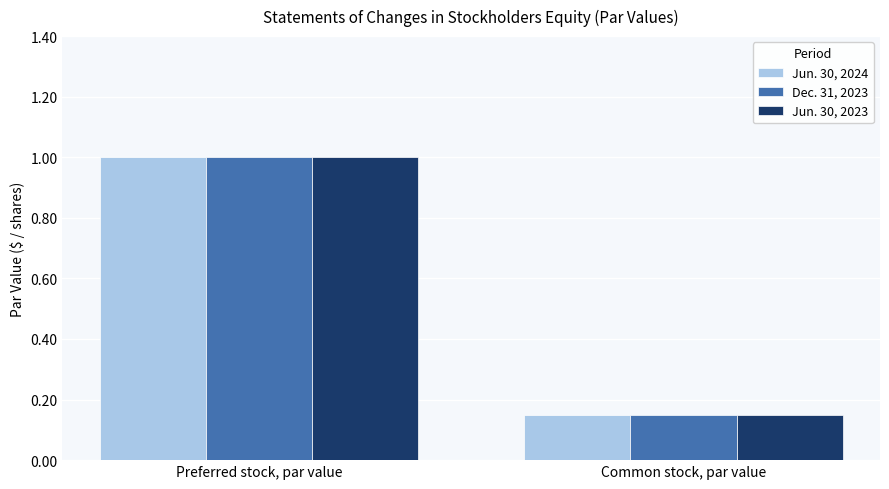

Are the bars horizontal?

No